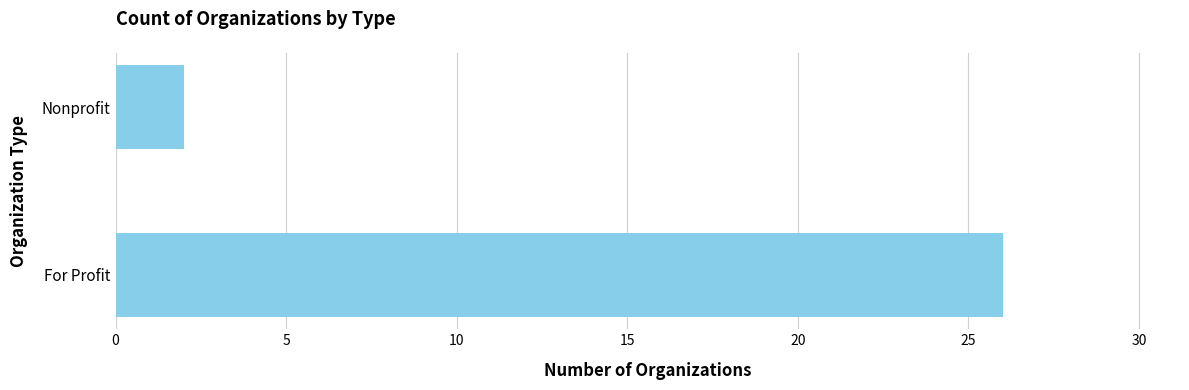

What is the sum of the values at Nonprofit and For Profit?

28